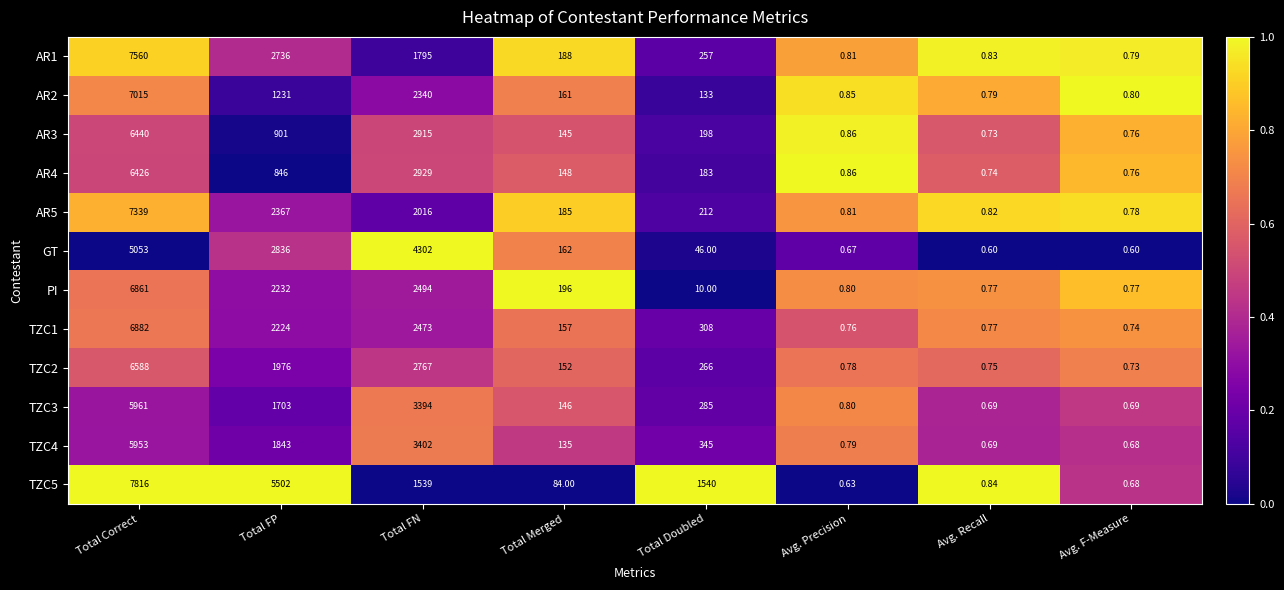

What is the total value across all series at Total Merged?

1859.0